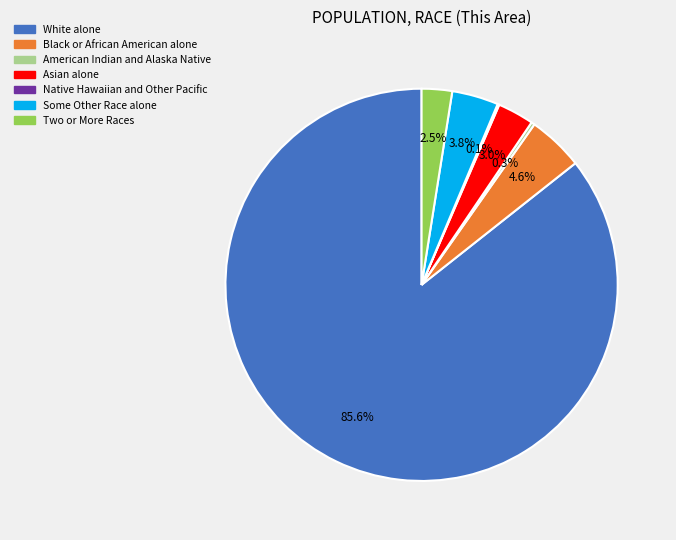

To the nearest percent, what is the difference between the largest and smallest slice percentages?

86%